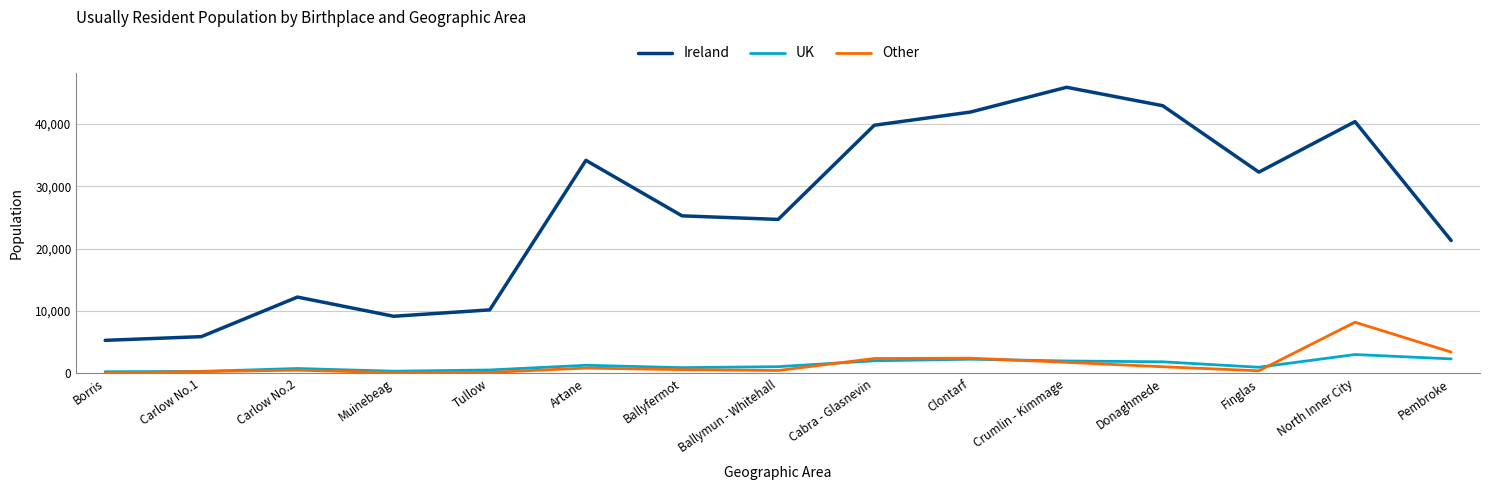

True or false: Ireland and Other intersect in this chart.

False